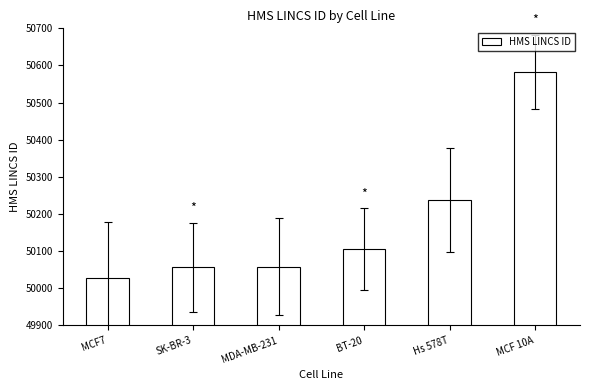

Approximately how many times larger is the value at BT-20 compared to SK-BR-3?

1.0